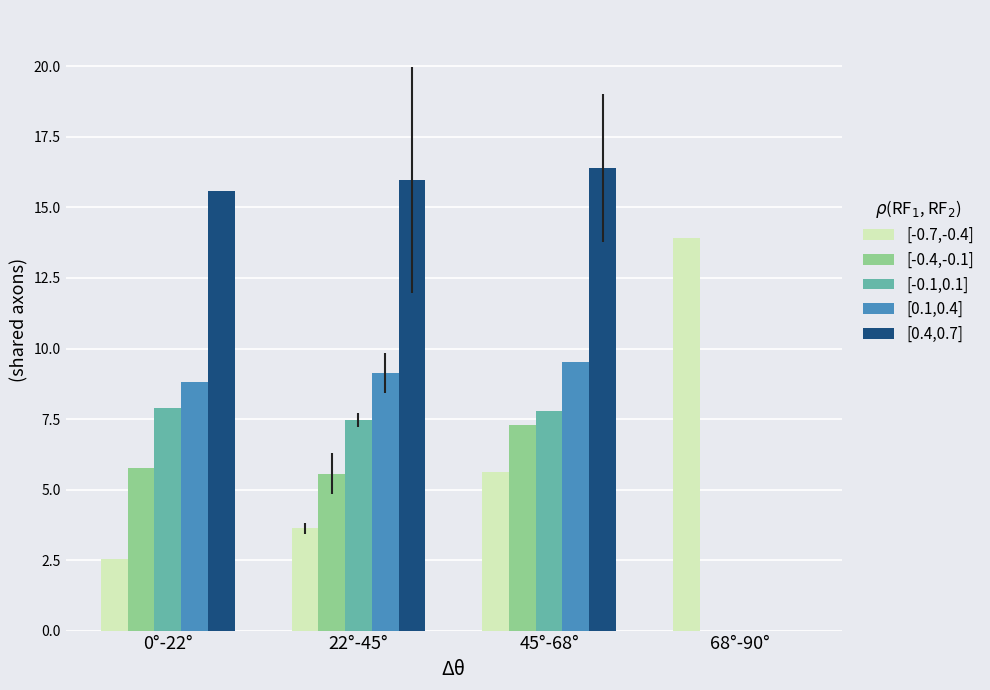

What is the maximum value shown in the chart?

16.4